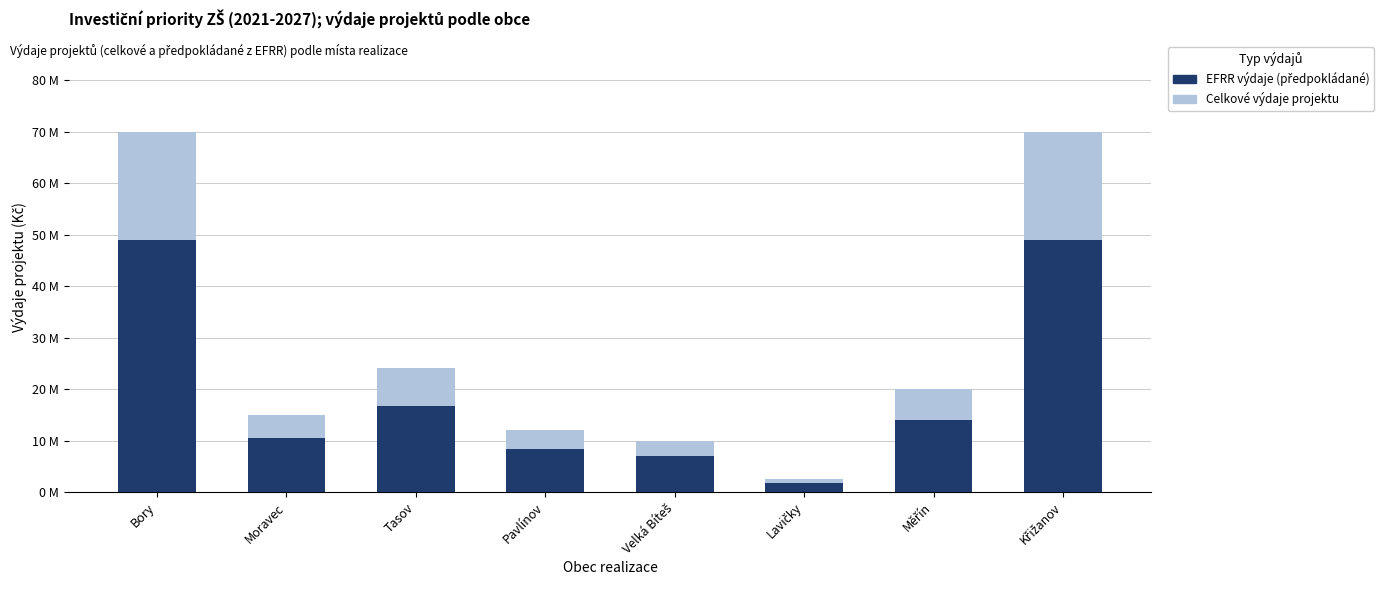

What is the label of the 5th bar from the left?

Velká Bíteš